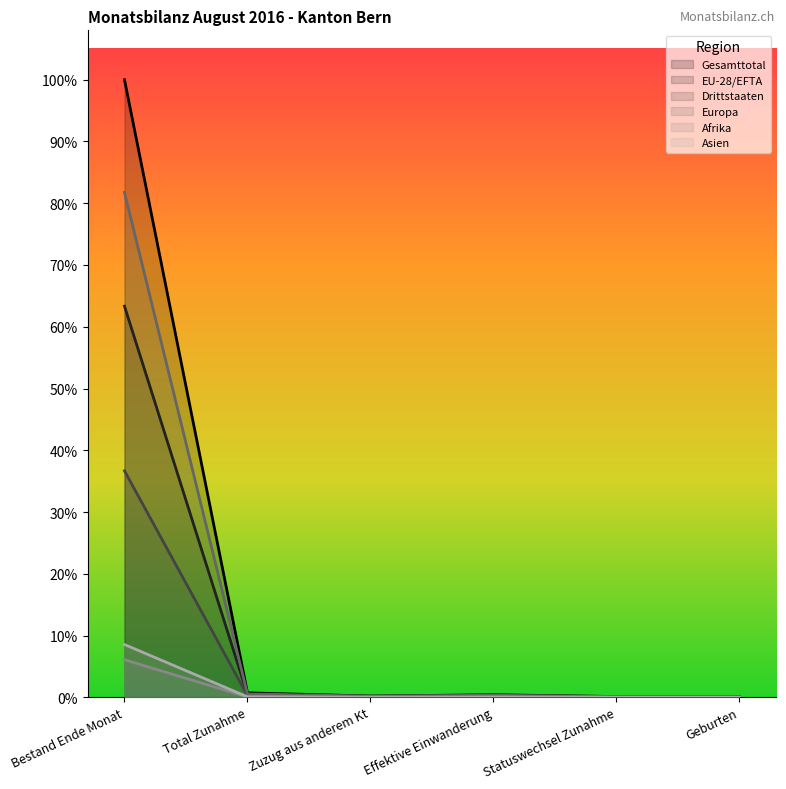

How many lines are shown in the chart?

6